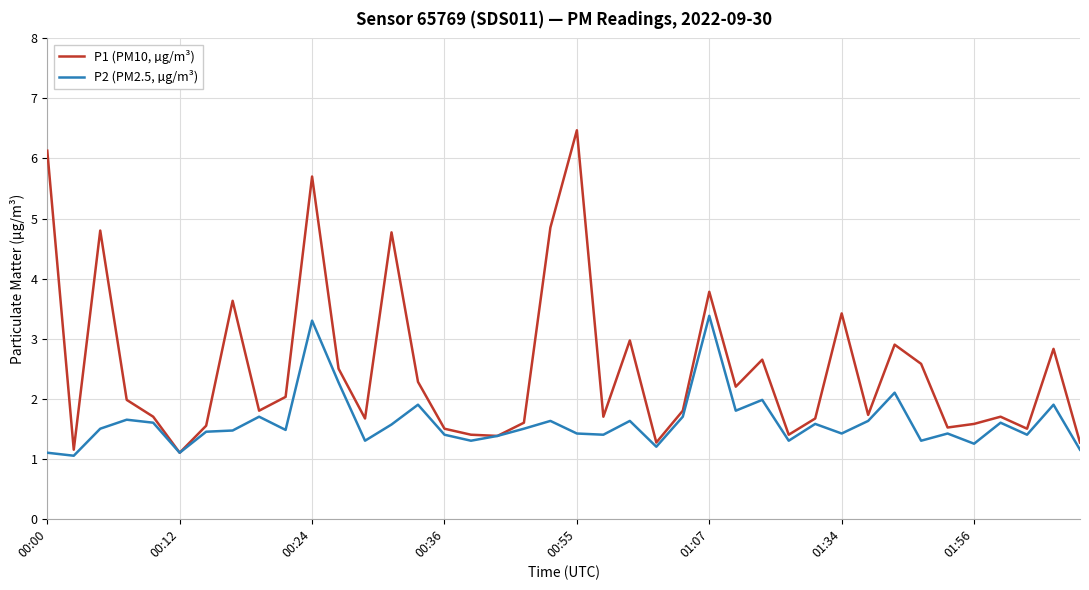

What is the greatest value displayed?

6.5